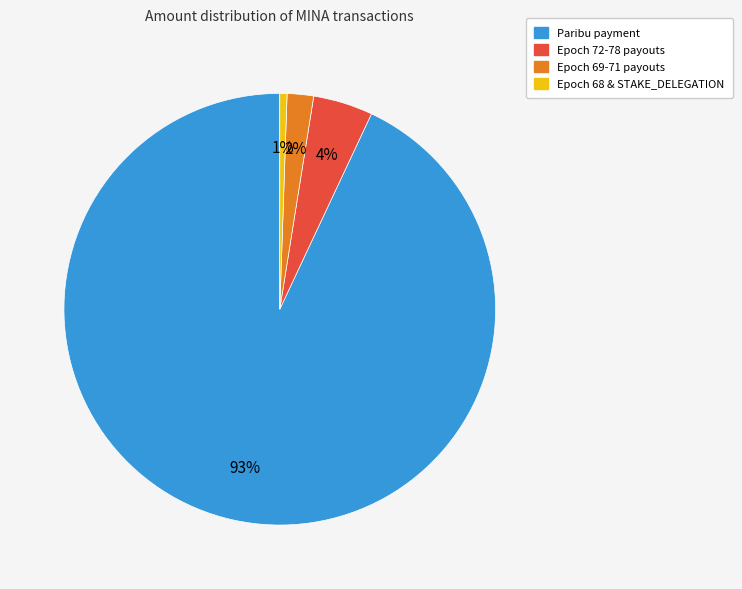

What is the largest slice in the pie chart?

Paribu payment